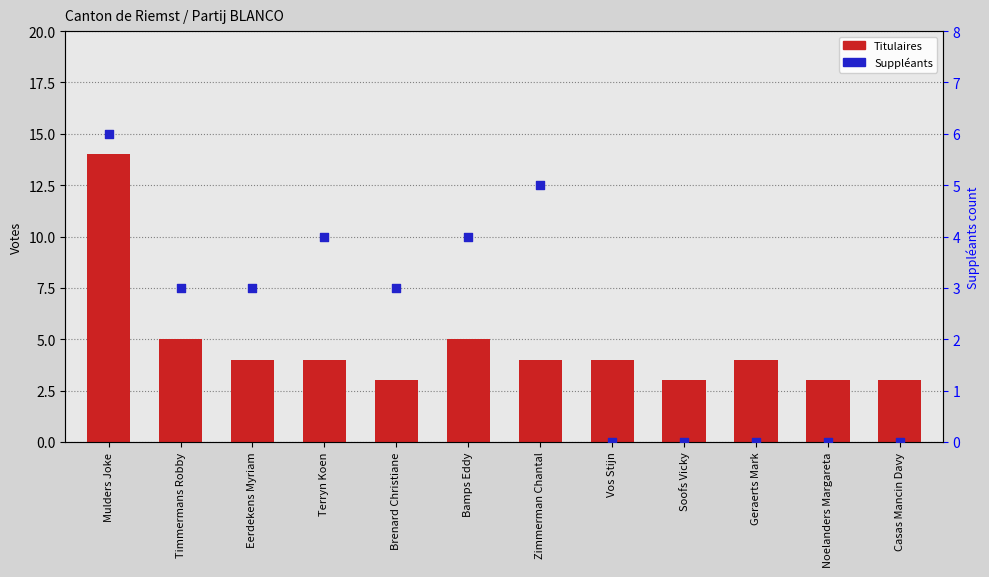

At how many categories does at least one series exceed 8?

1